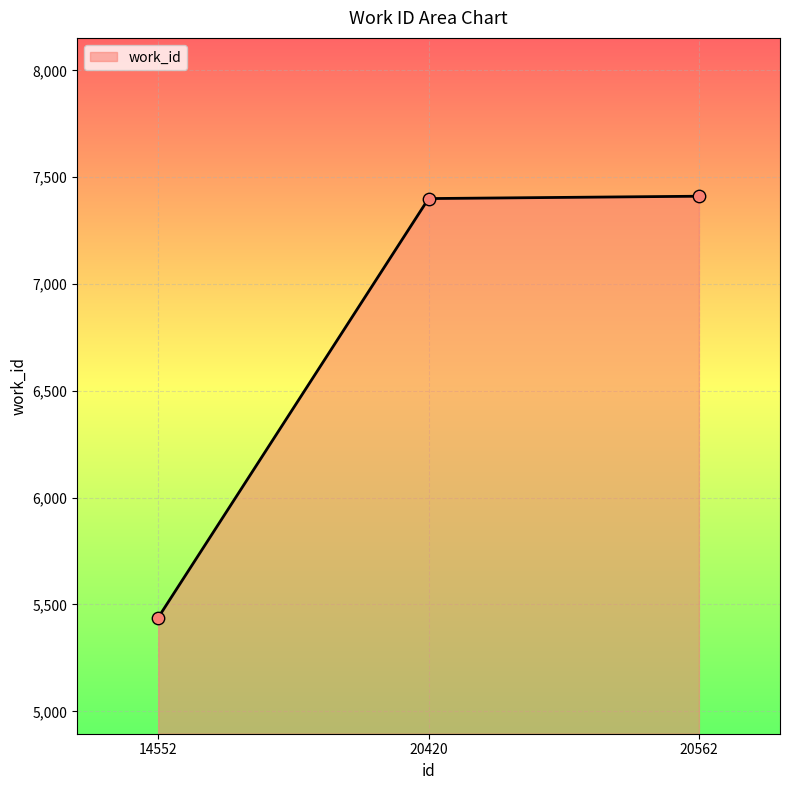

What is the ratio of the value at 14552 to the value at 20420?

0.7